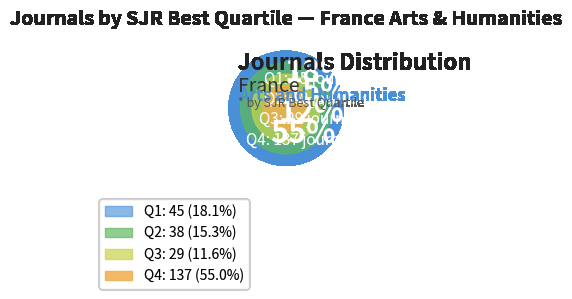

How many slices are in this pie chart?

4